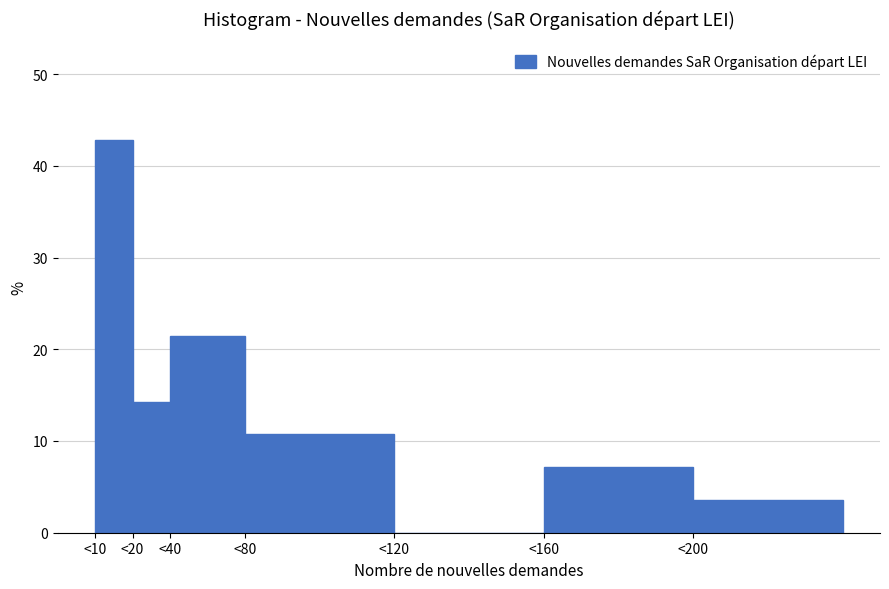

Reading left to right, extract all data points from this chart.

<10=42.9	<20=14.3	<40=21.4	<80=10.7	<120=0.0	<160=7.1	<200=3.6